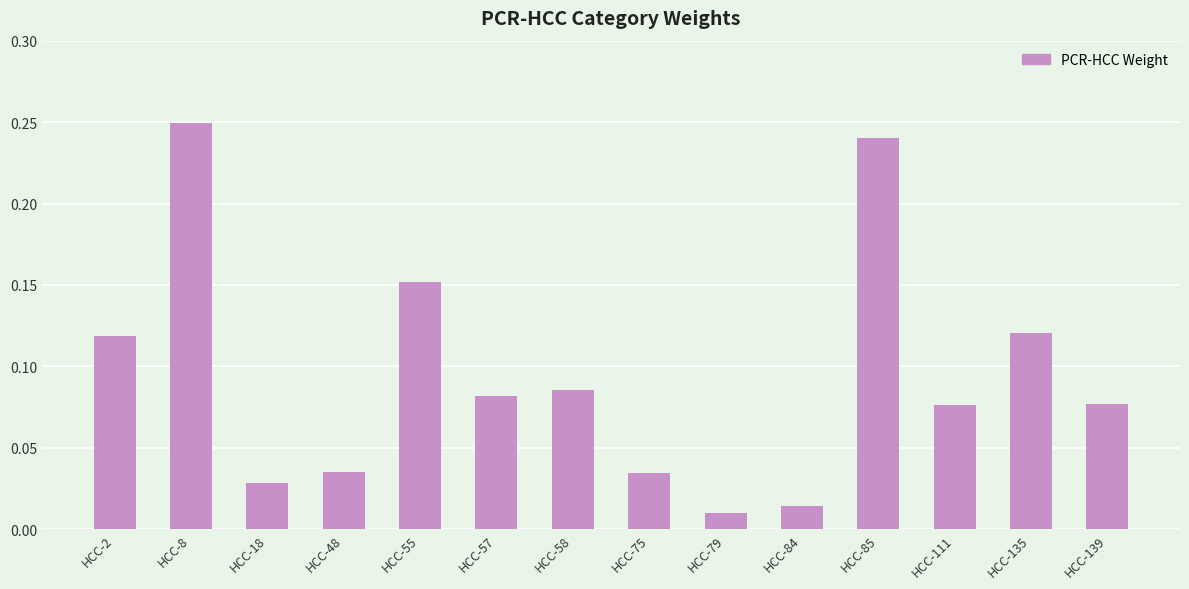

What is the change in value from HCC-8 to HCC-139?

-0.2